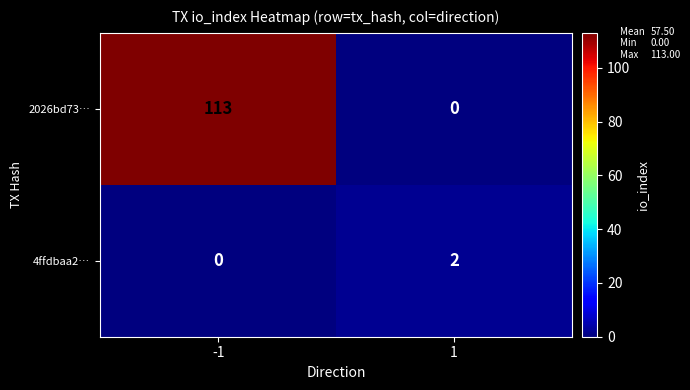

What is the difference between the 2026bd73… values at -1 and 1?

113